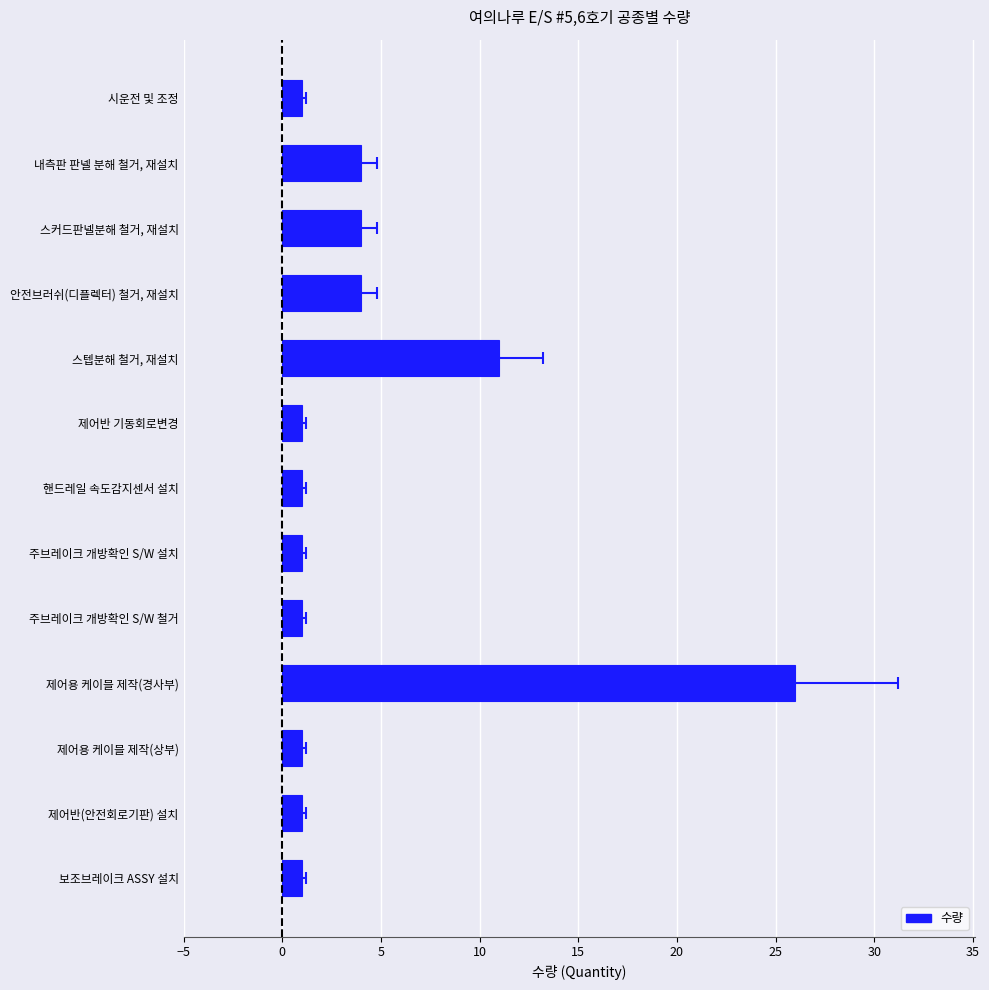

Does the chart contain any negative values?

No